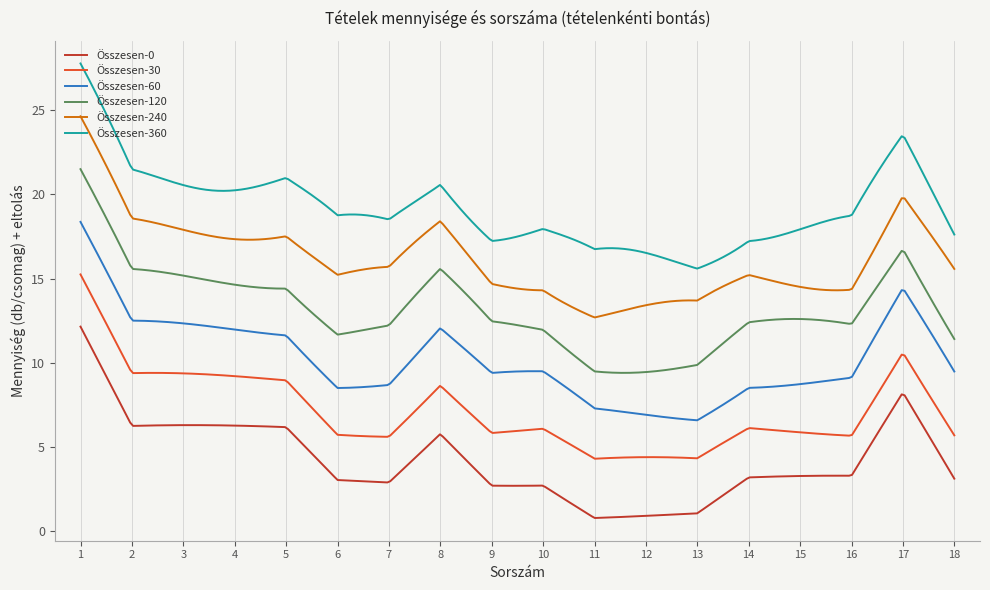

How many lines are shown in the chart?

6